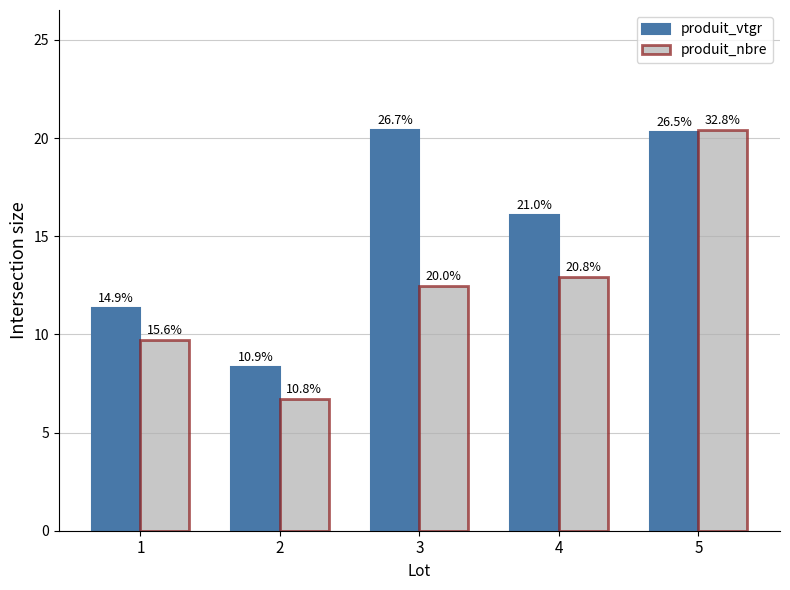

The value of produit_nbre at 1 is 9.7. True or false?

True